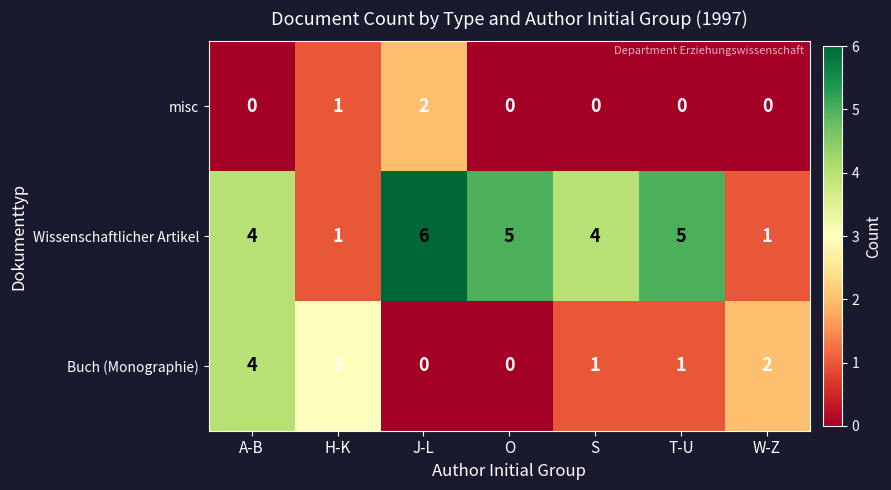

Reading left to right, what are all the values shown in this chart?

misc: A-B=0	H-K=1	J-L=2	O=0	S=0	T-U=0	W-Z=0
Wissenschaftlicher Artikel: A-B=4	H-K=1	J-L=6	O=5	S=4	T-U=5	W-Z=1
Buch (Monographie): A-B=4	H-K=3	J-L=0	O=0	S=1	T-U=1	W-Z=2